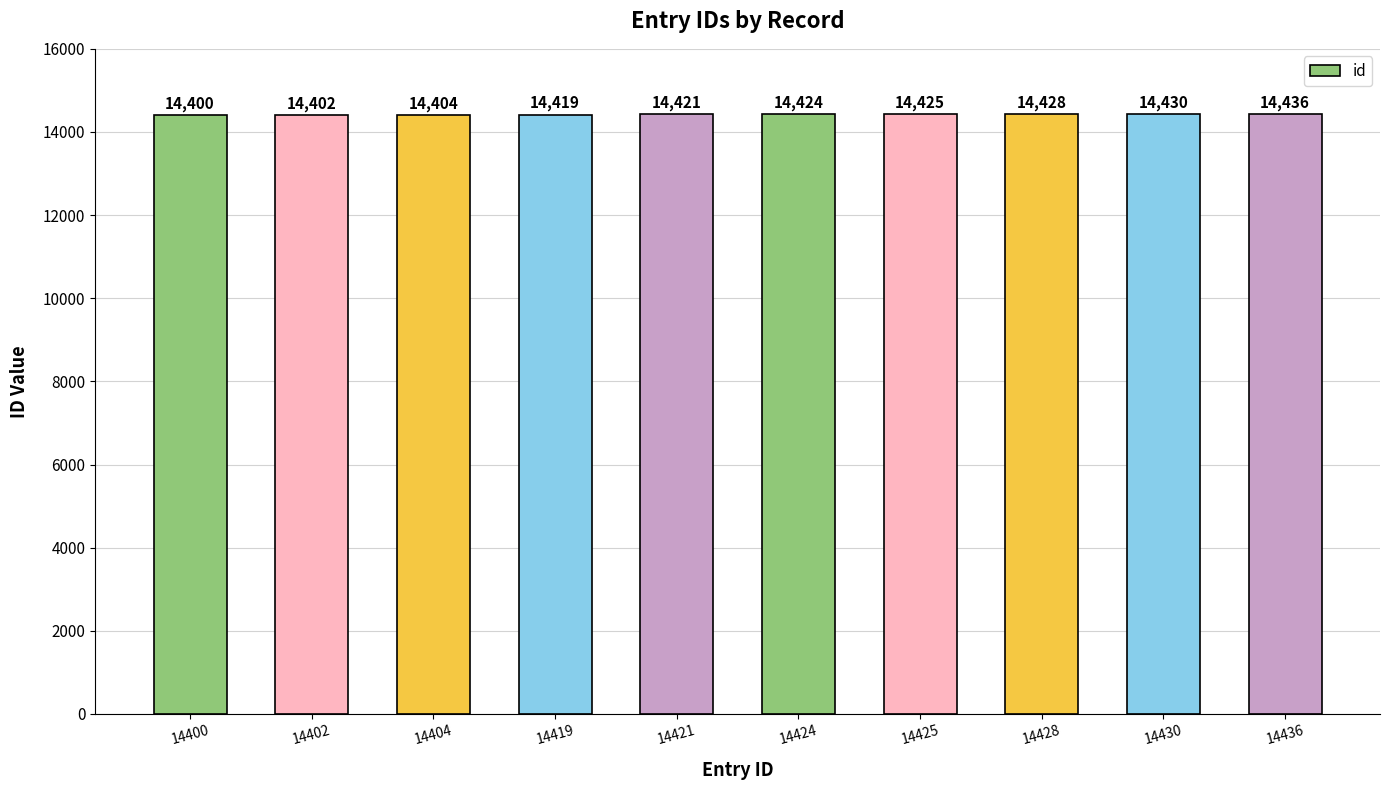

Rank the categories by value from highest to lowest.

14436, 14430, 14428, 14425, 14424, 14421, 14419, 14404, 14402, 14400